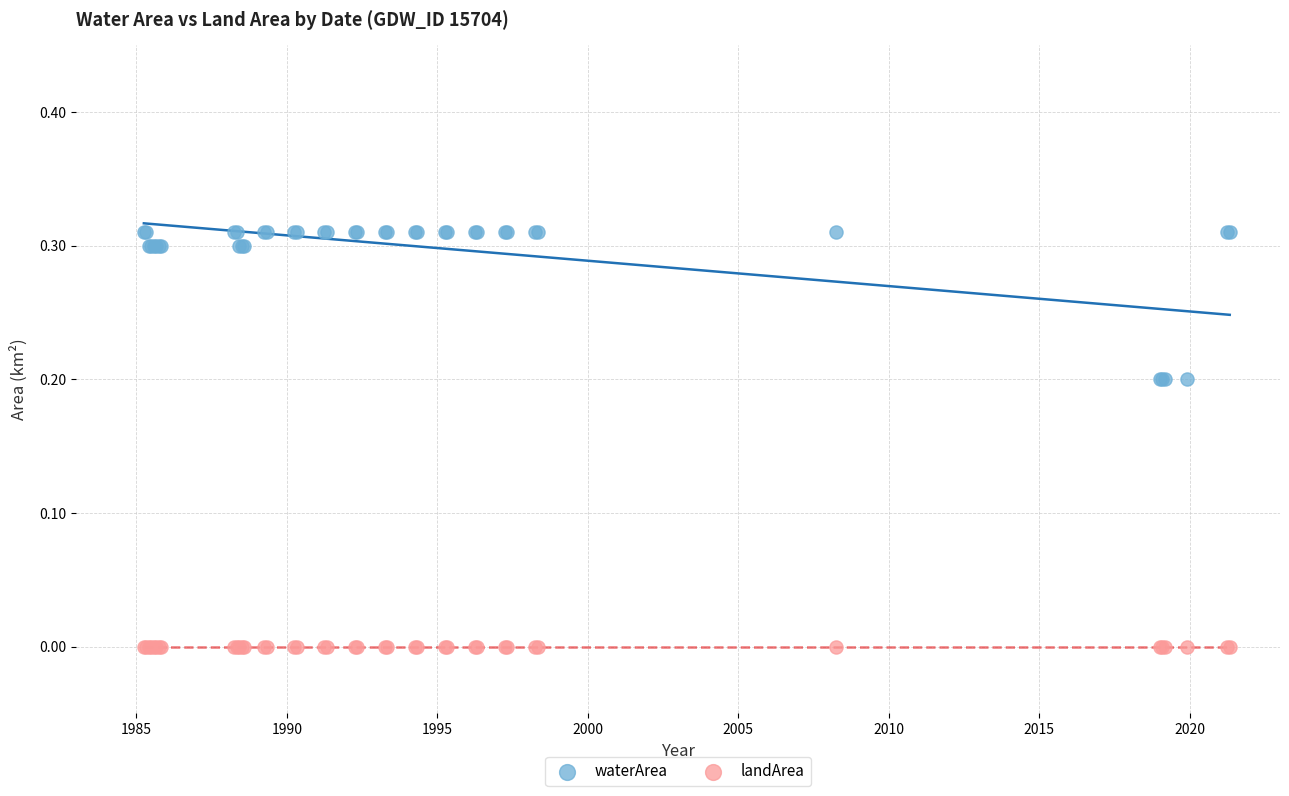

Which series contains the highest Y value?

waterArea